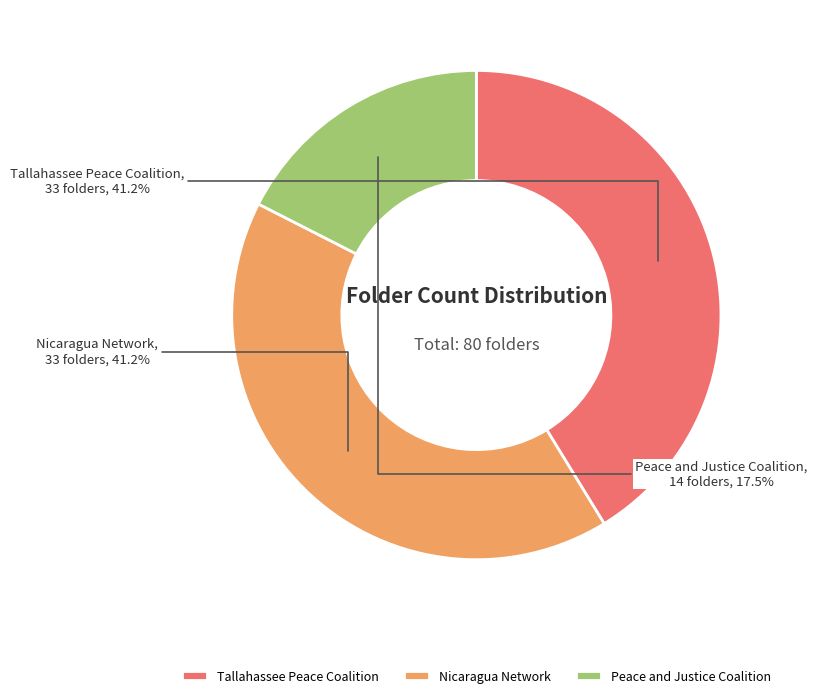

Is Peace and Justice Coalition the majority of the pie?

No